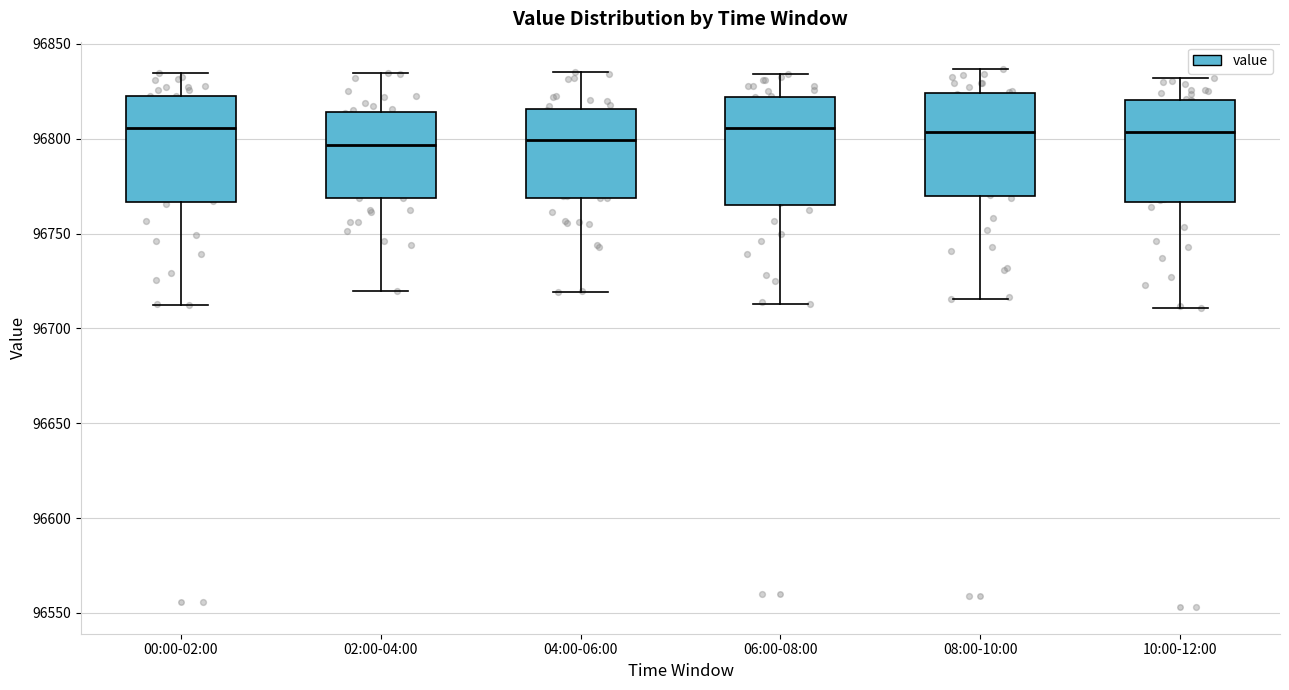

Where is the lower edge of the box for 08:00-10:00 on the y-axis? The values are not printed on the chart, so give them approximately, as read against the axis.

96770